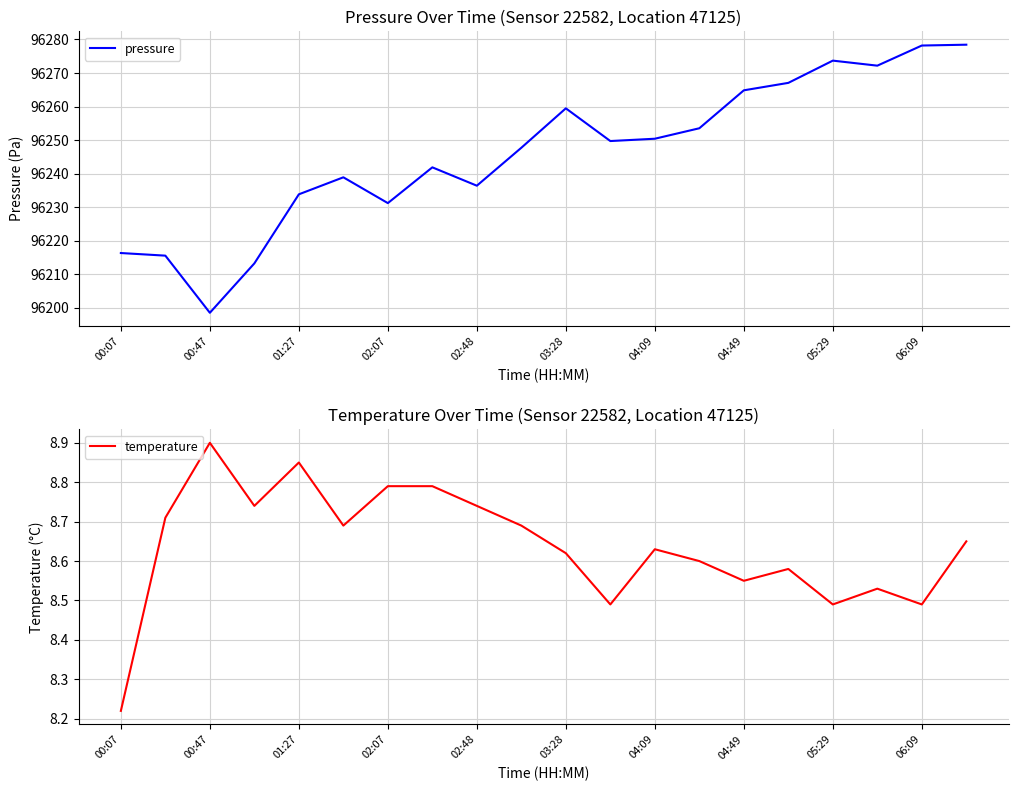

Count the number of categories in the chart.

20